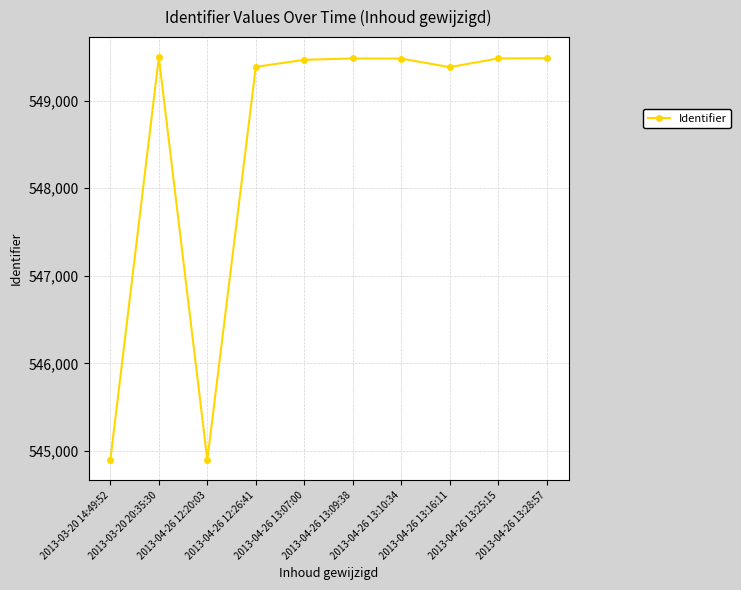

Where is the first local maximum?

2013-03-20 20:35:30